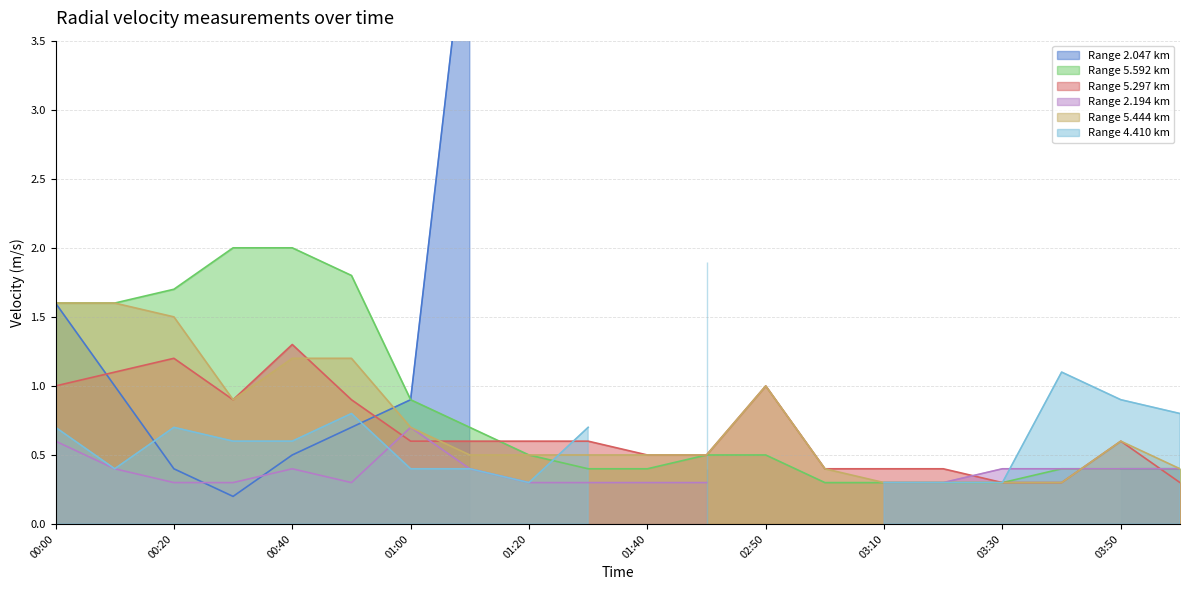

What is the difference between the 5.444 values at 2016/04/06 01:20 and 2016/04/06 00:50?

0.7